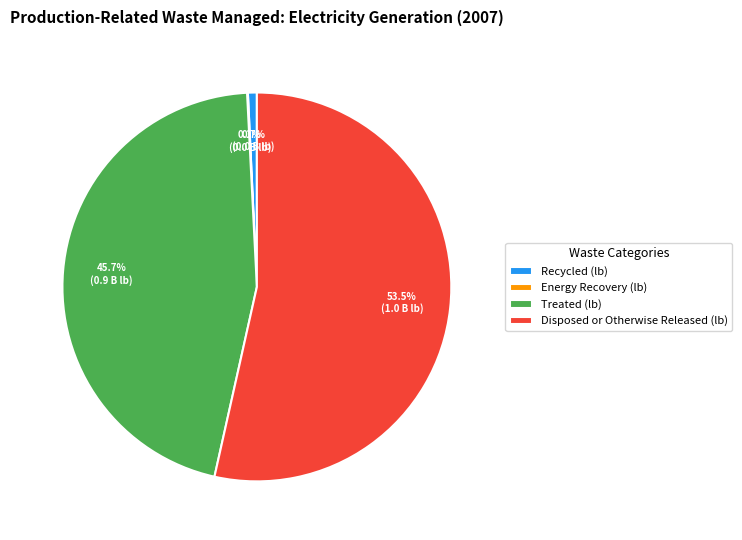

Is the sum of Treated (lb) and Recycled (lb) greater than half?

No